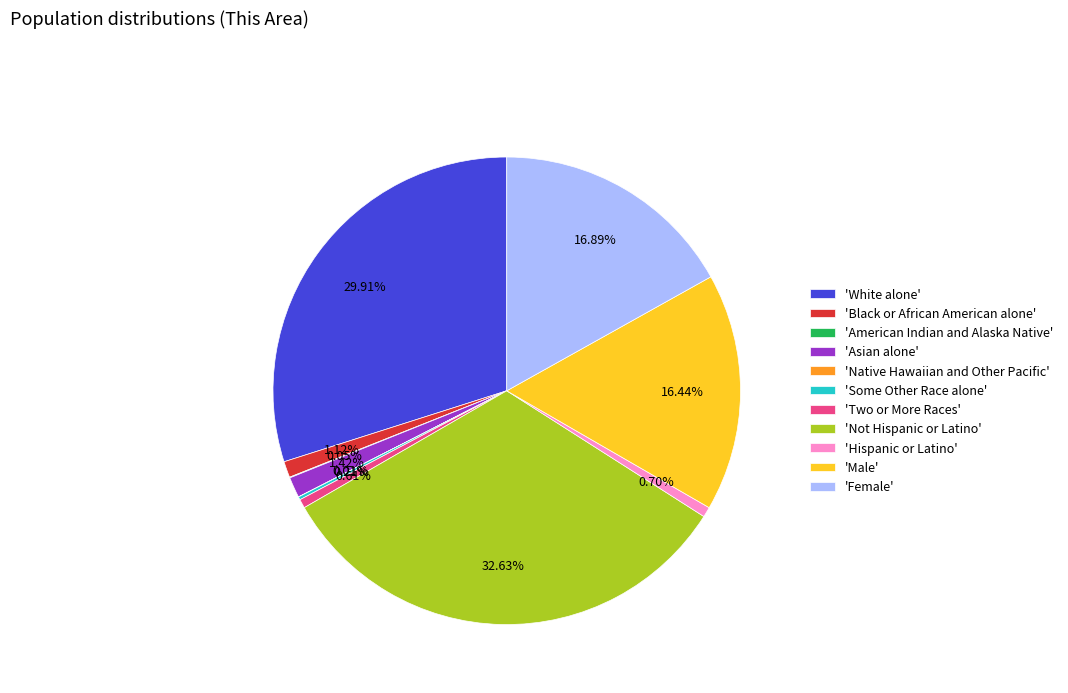

Does 'Asian alone' represent more than half of the total?

No